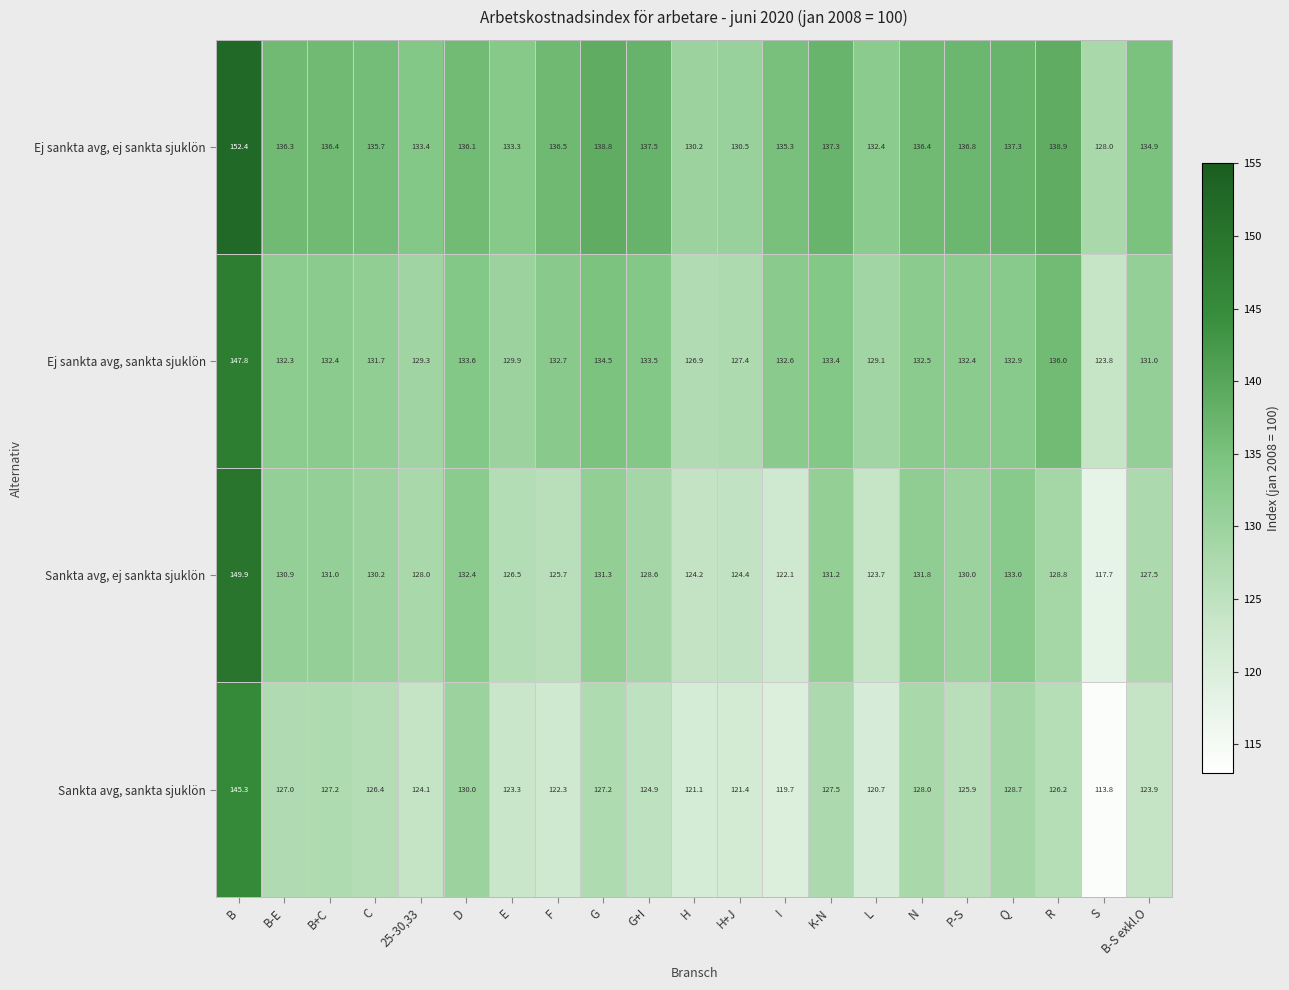

Rank the series at D from lowest to highest value.

Sankta avg, sankta sjuklön, Sankta avg, ej sankta sjuklön, Ej sankta avg, sankta sjuklön, Ej sankta avg, ej sankta sjuklön